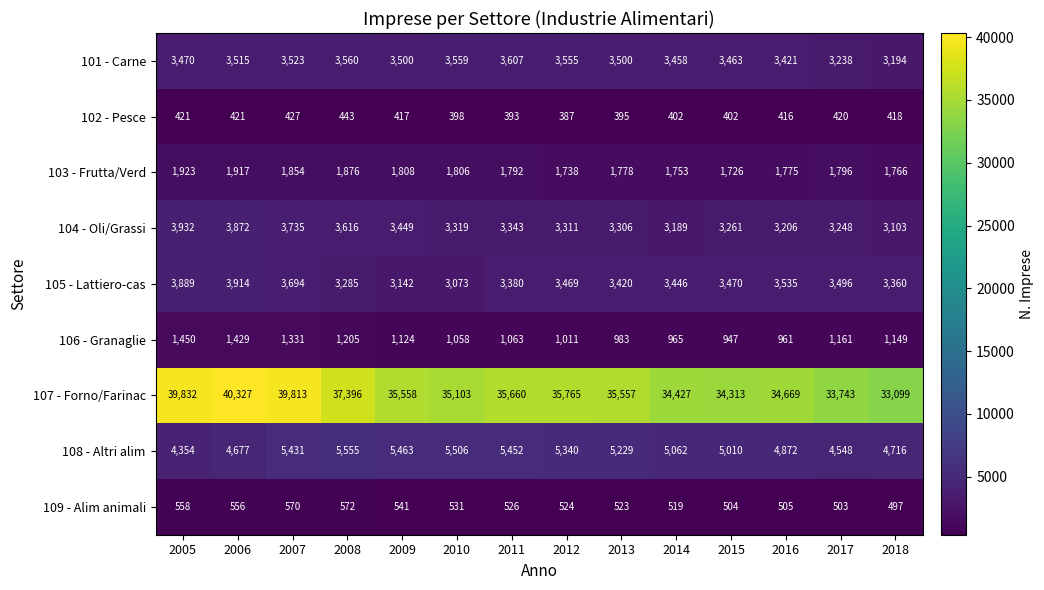

How many categories are shown in the chart?

14